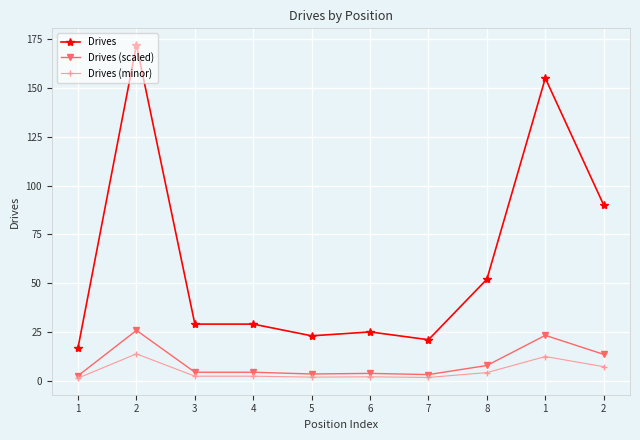

Is the value of Drives at 5 greater than the value of Drives (scaled) at 4?

Yes